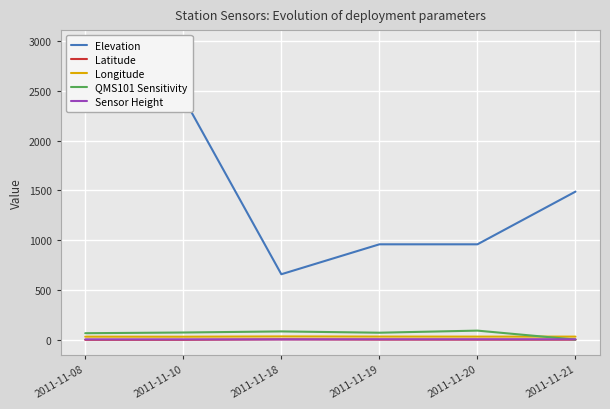

How many interior local peaks does the Longitude series have?

1